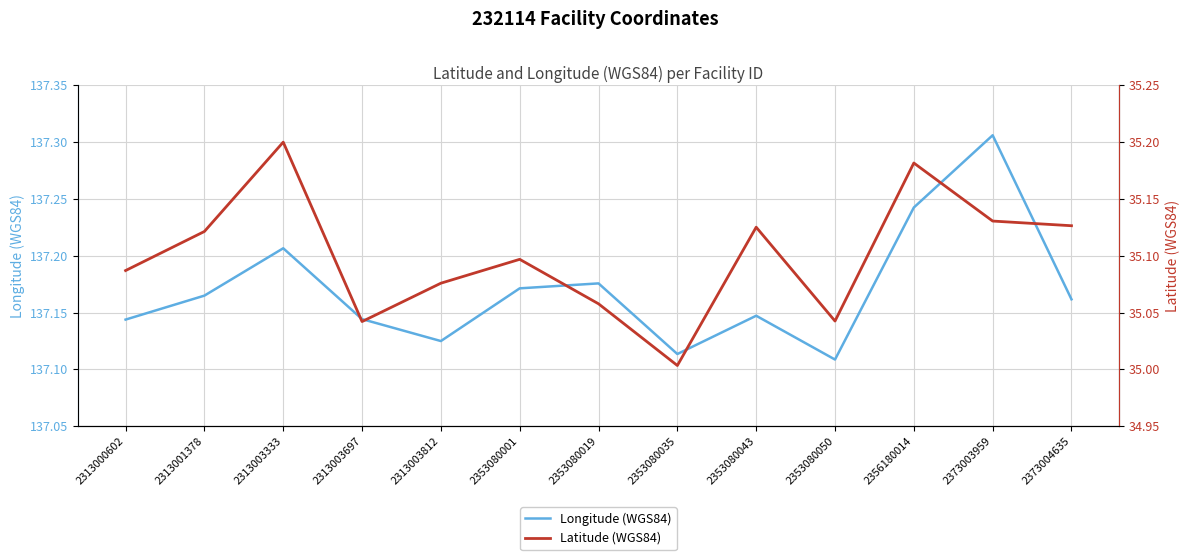

What is the value of the Latitude (WGS84) point at the 12th from the left?

35.1